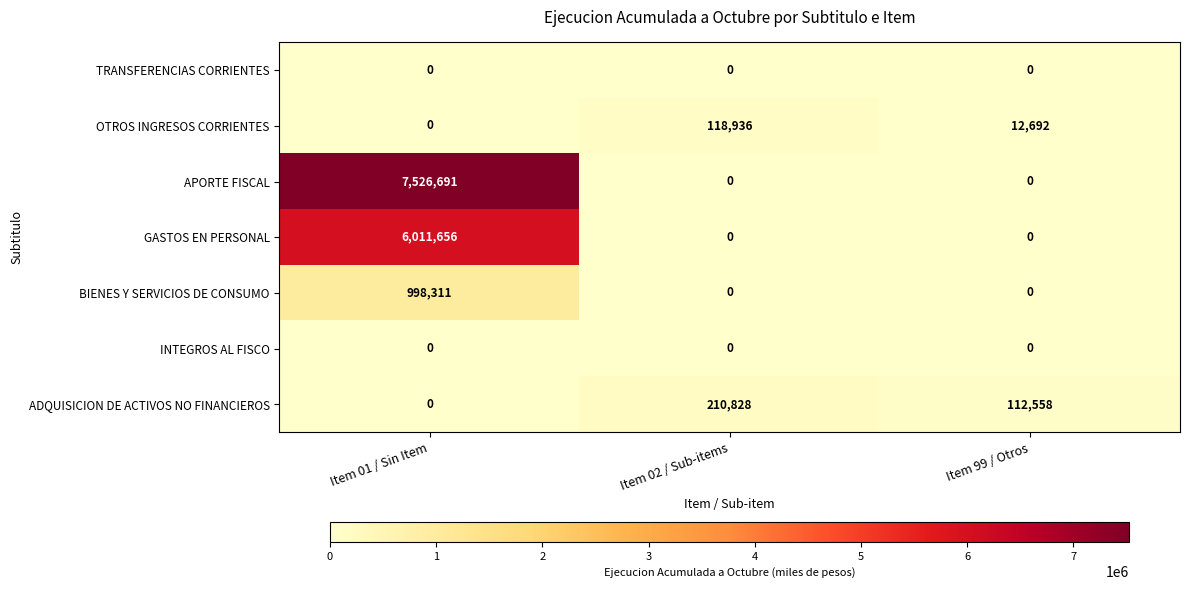

How many GASTOS EN PERSONAL values are between 0 and 6011656?

3